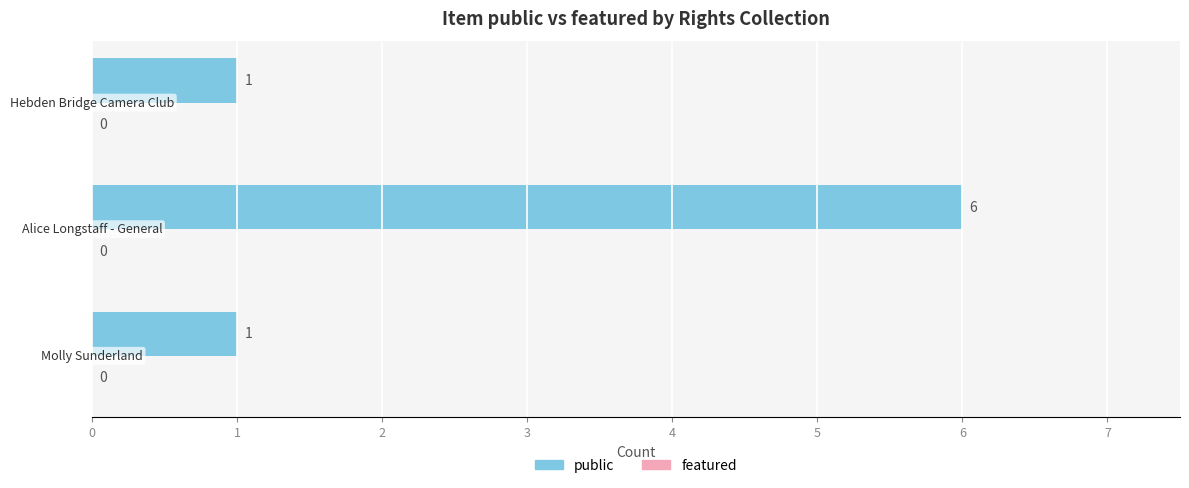

What is the difference between the maximum and minimum values?

5